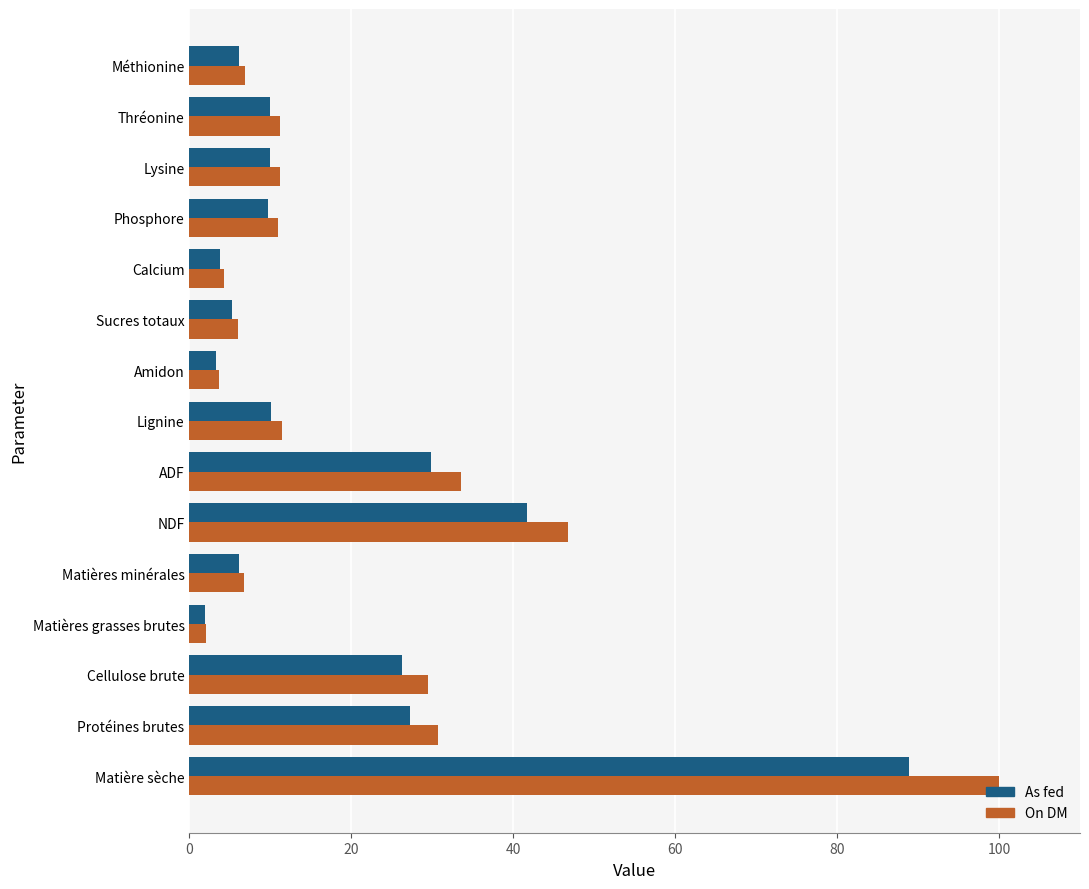

What is the approximate value of On DM at Amidon?

3.7